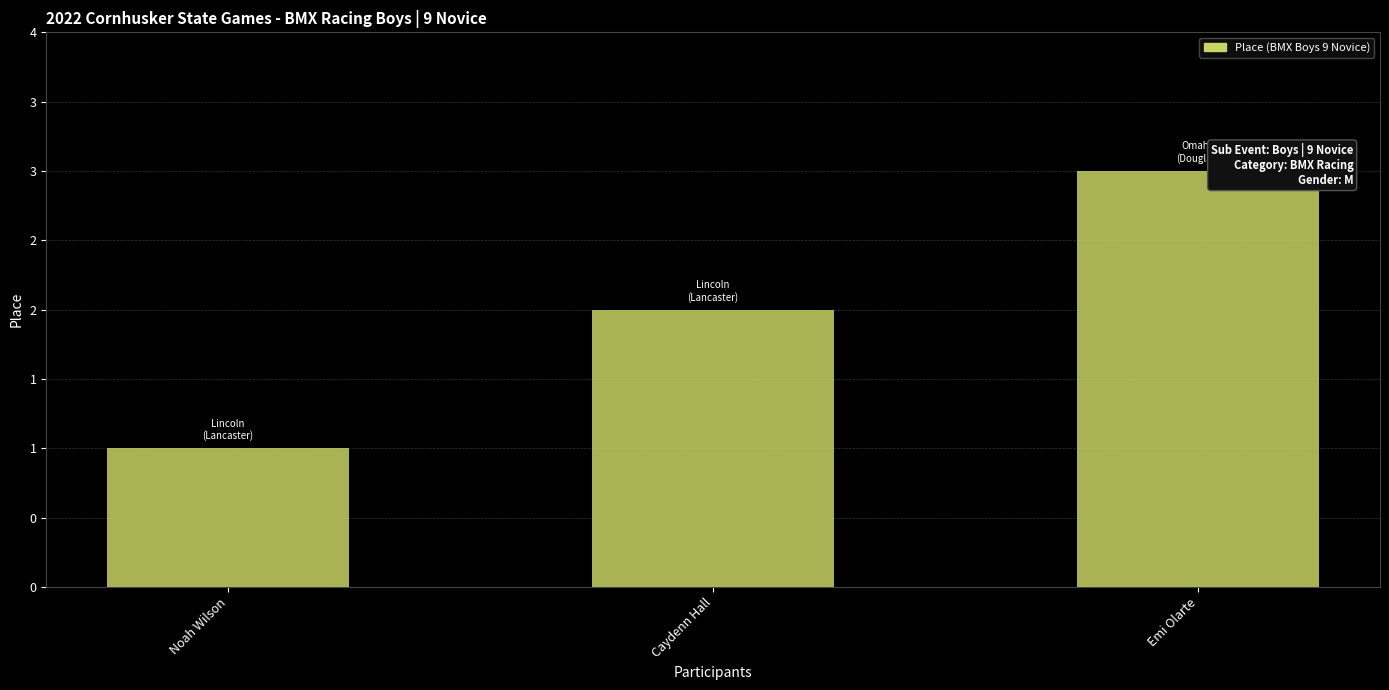

Which category has the highest value across all series?

Emi Olarte